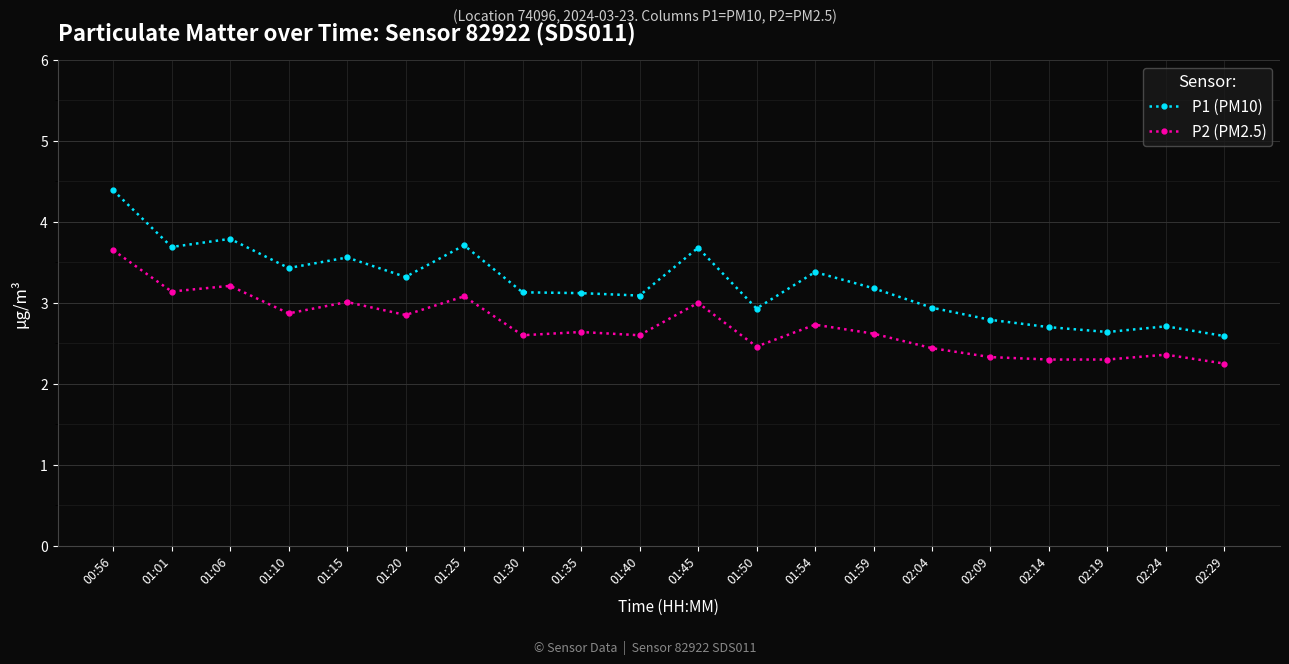

What is the maximum value shown in the chart?

4.4